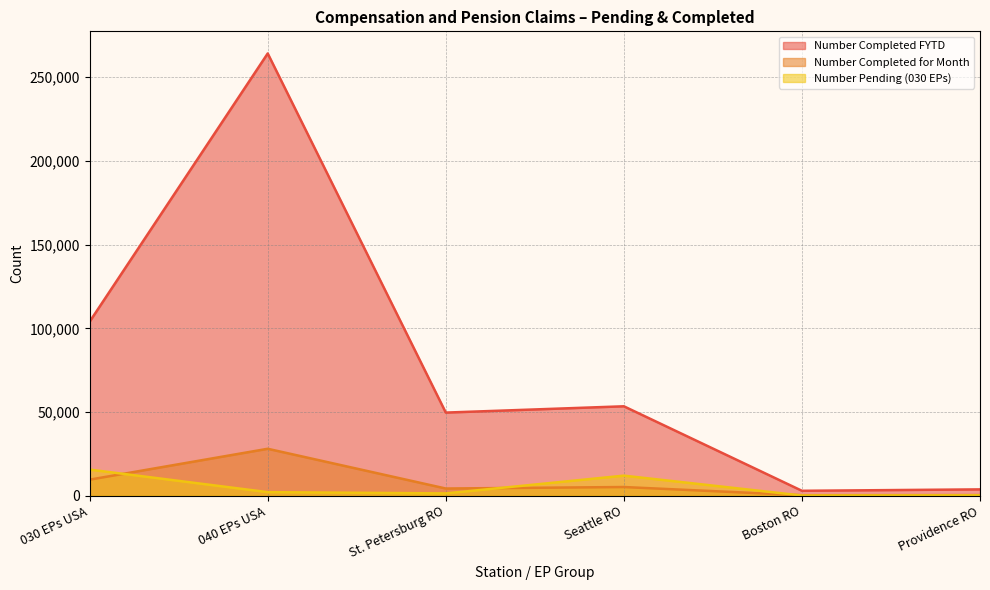

At which label does Number Completed FYTD first exceed 53419?

030 EPs USA